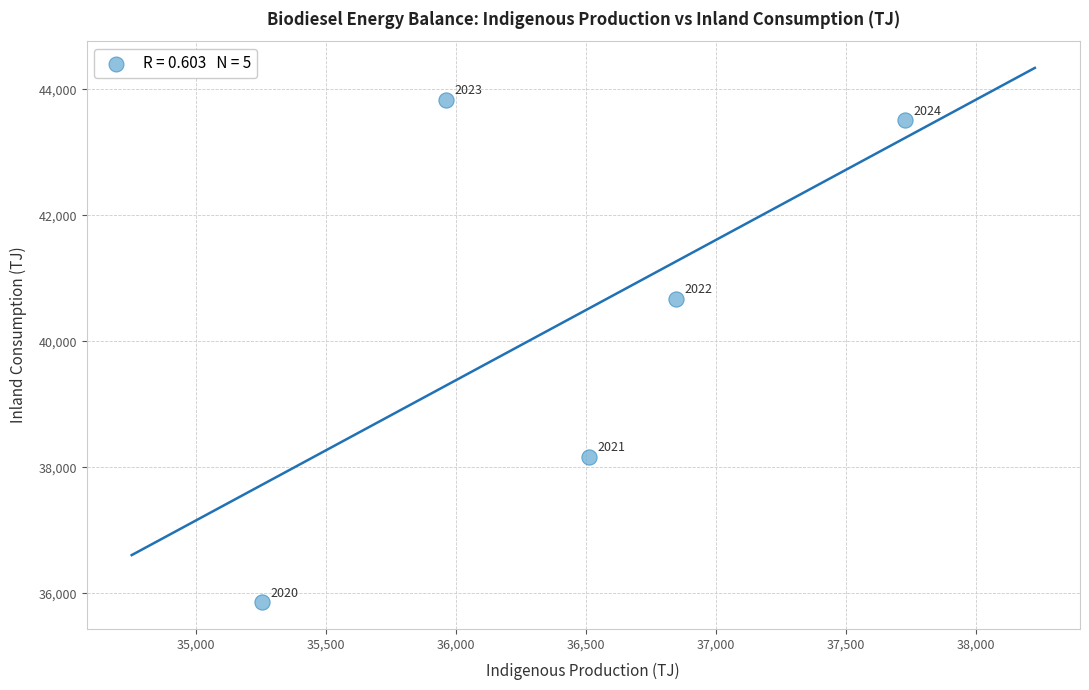

What Y value in the scatter plot is closest to 39847?

40674.0